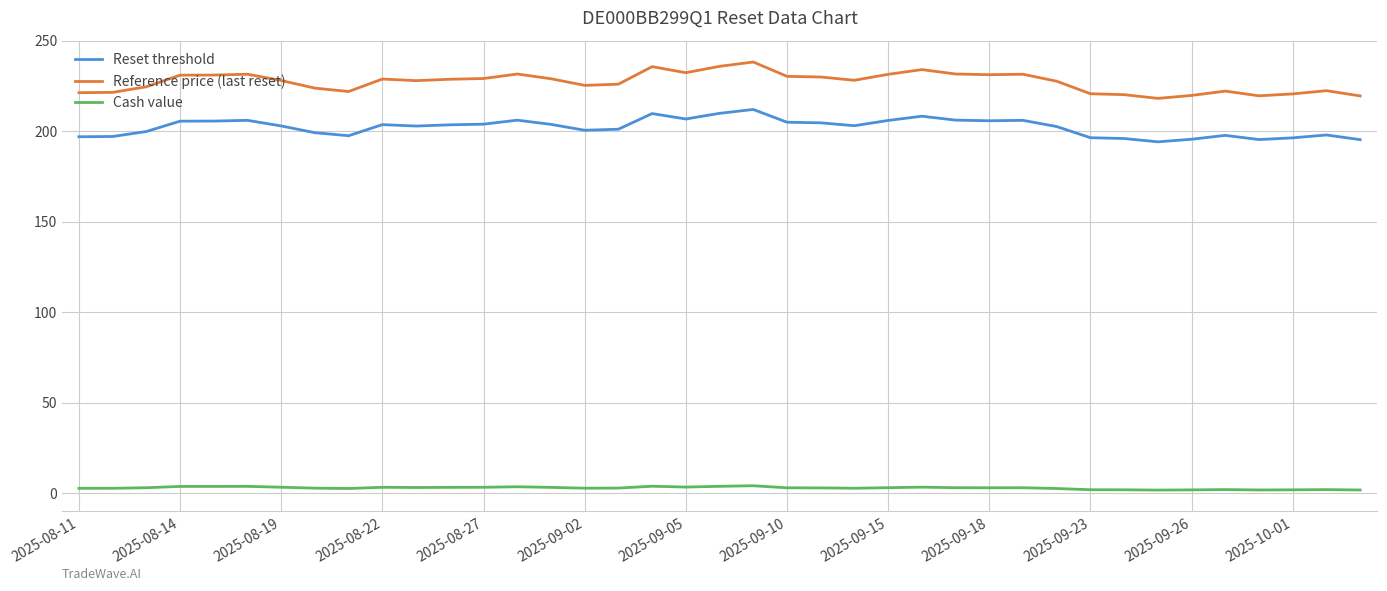

What is the maximum value for Reset threshold?

212.0